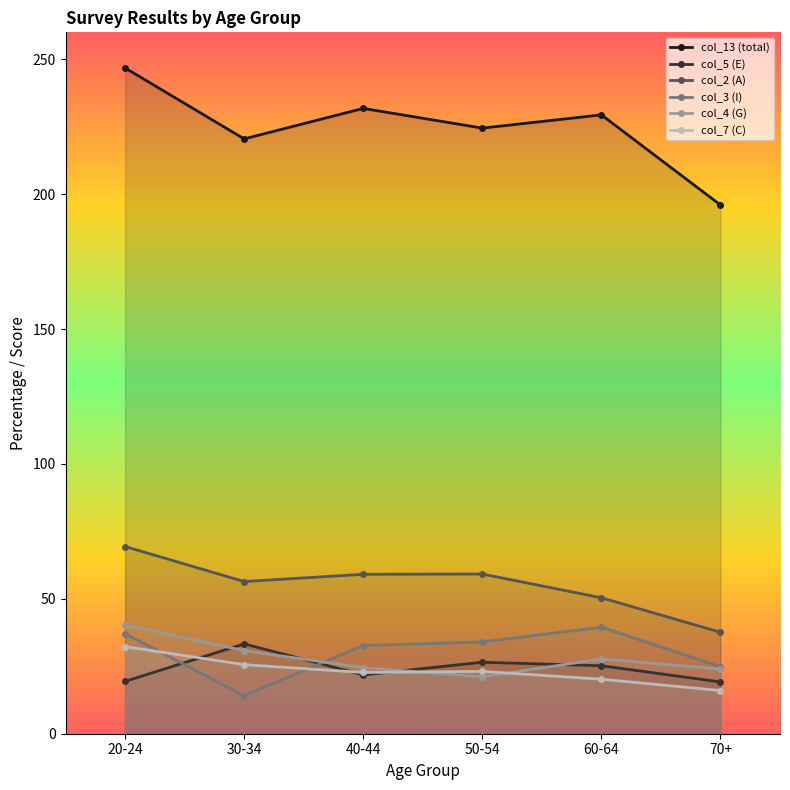

What is the average value of the col_3 (I) series?

30.4